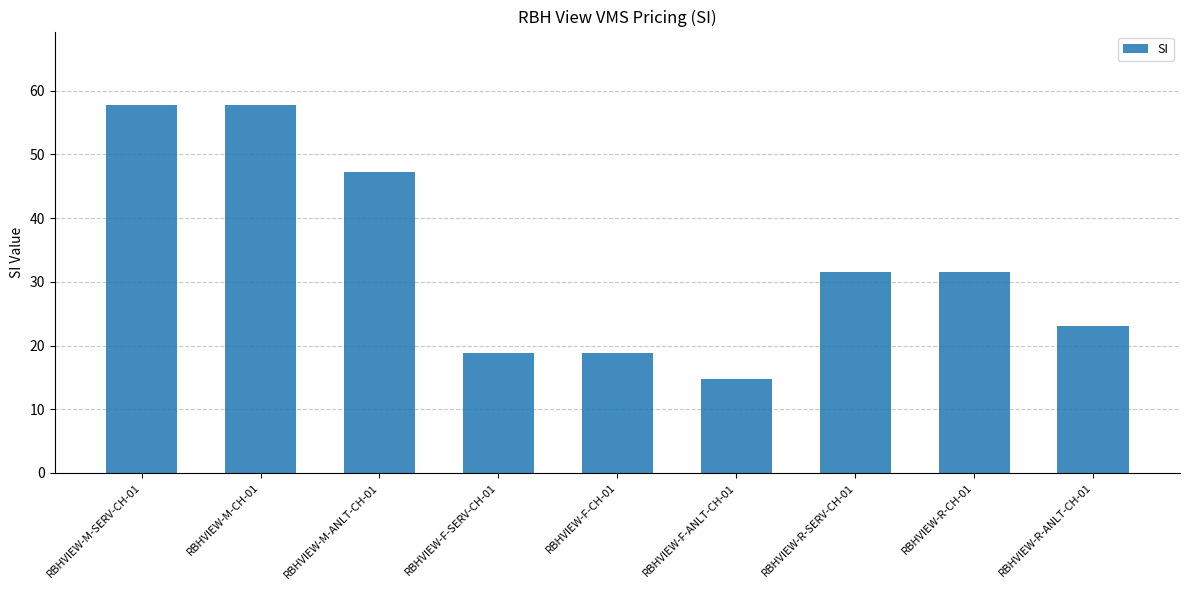

What is the label of the 8th bar from the left?

RBHVIEW-R-CH-01